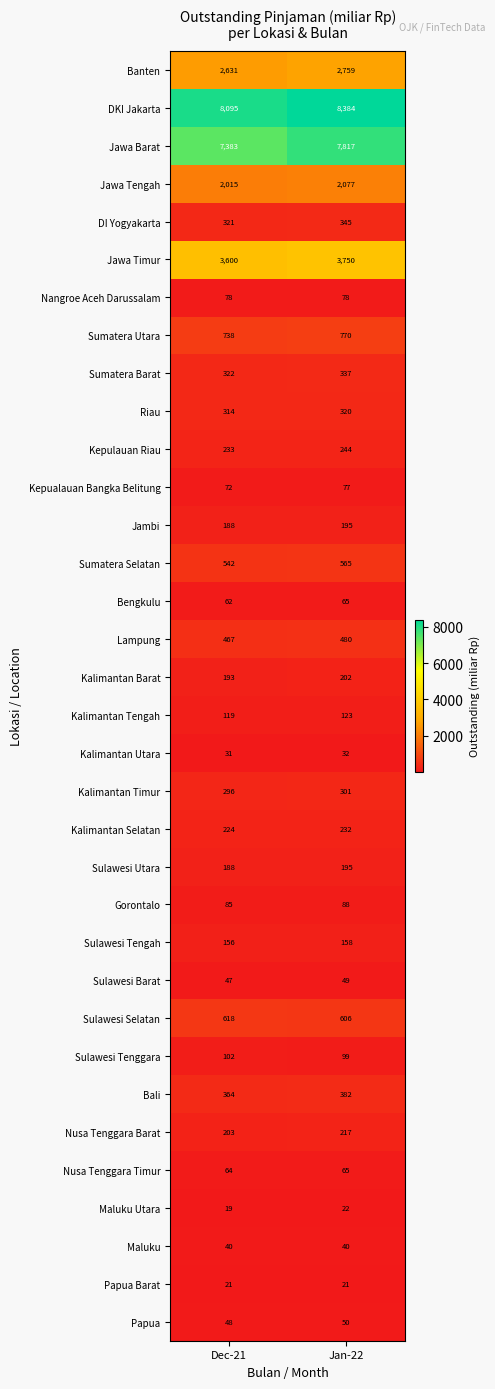

List the labels in order of Sumatera Barat value, smallest first.

Dec-21, Jan-22